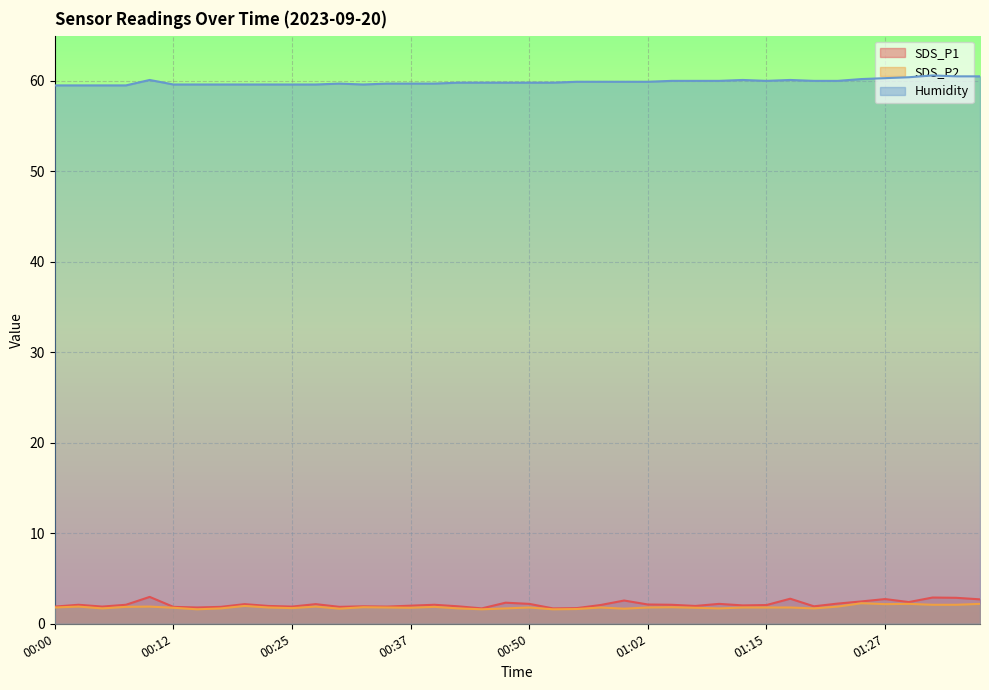

What are all the series names shown in the legend?

SDS_P1, SDS_P2, Humidity